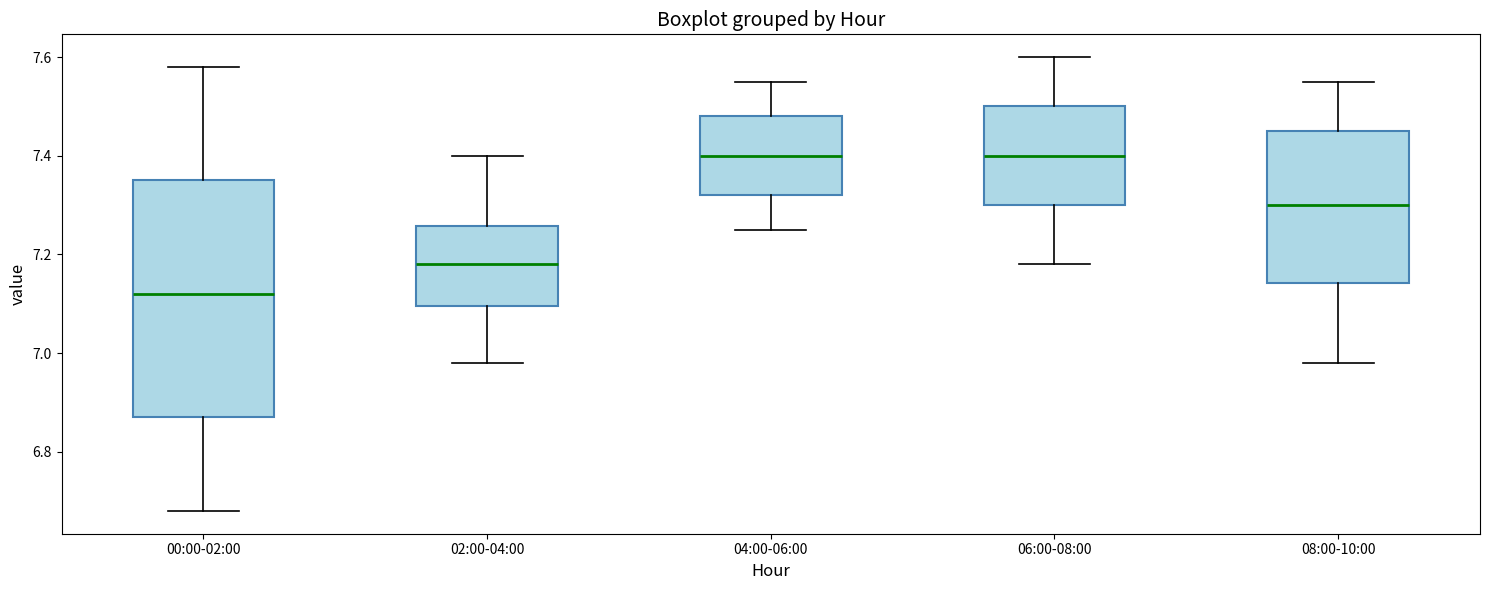

Reading left to right, transcribe this box plot: for each box, give where its median line is, the range the box spans, and where its two whiskers end, as read against the y-axis. The values are not printed on the chart, so give them approximately, as read against the axis.

00:00-02:00: median 7.12, box 6.88 to 7.36, whiskers 6.68 to 7.58
02:00-04:00: median 7.18, box 7.10 to 7.26, whiskers 6.98 to 7.40
04:00-06:00: median 7.40, box 7.32 to 7.48, whiskers 7.26 to 7.56
06:00-08:00: median 7.40, box 7.30 to 7.50, whiskers 7.18 to 7.60
08:00-10:00: median 7.30, box 7.14 to 7.46, whiskers 6.98 to 7.56